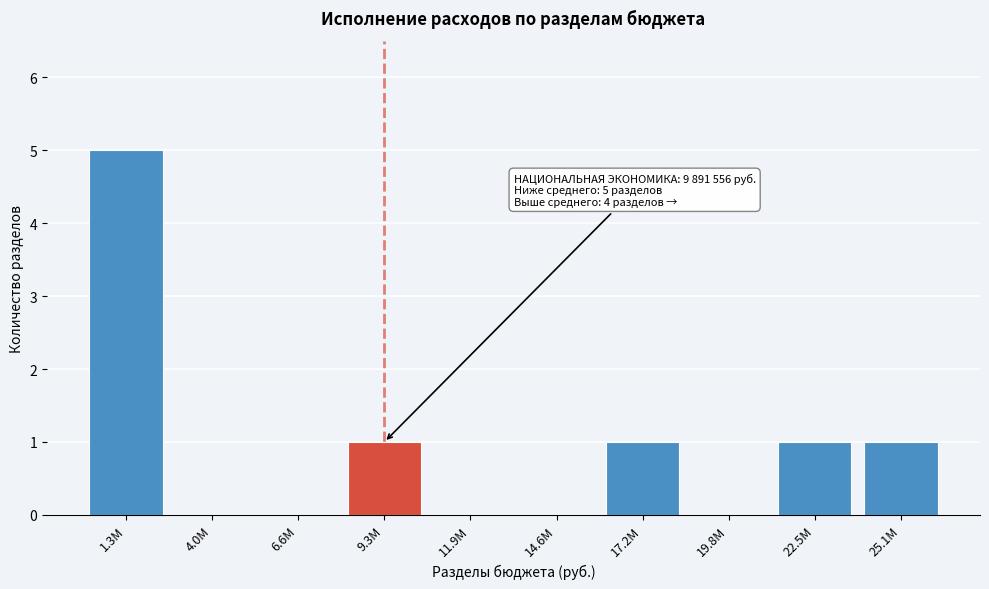

Reading right to left, what are all the values shown in this chart?

25.1M=1	22.5M=1	19.8M=0	17.2M=1	14.6M=0	11.9M=0	9.3M=1	6.6M=0	4.0M=0	1.3M=5